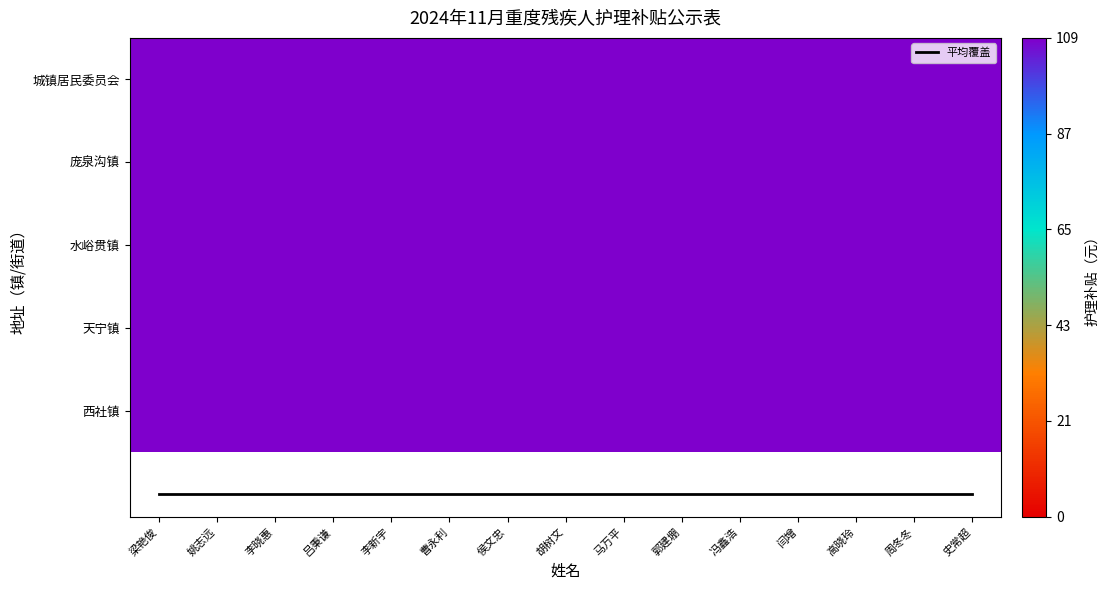

Which series has the widest spread of values?

平均覆盖